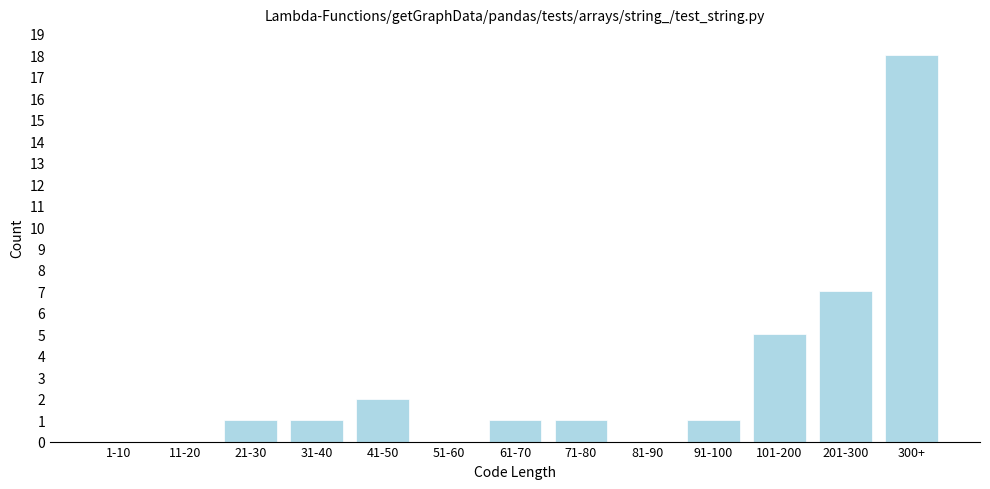

Reading left to right, list all the values displayed in this chart.

1-10=0	11-20=0	21-30=1	31-40=1	41-50=2	51-60=0	61-70=1	71-80=1	81-90=0	91-100=1	101-200=5	201-300=7	300+=18